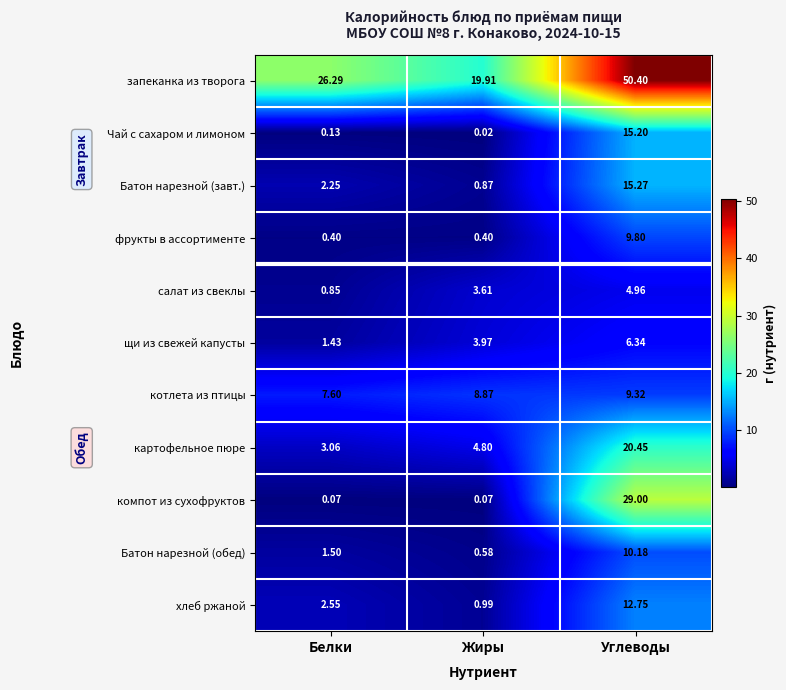

Which series has the largest range (max minus min)?

запеканка из творога